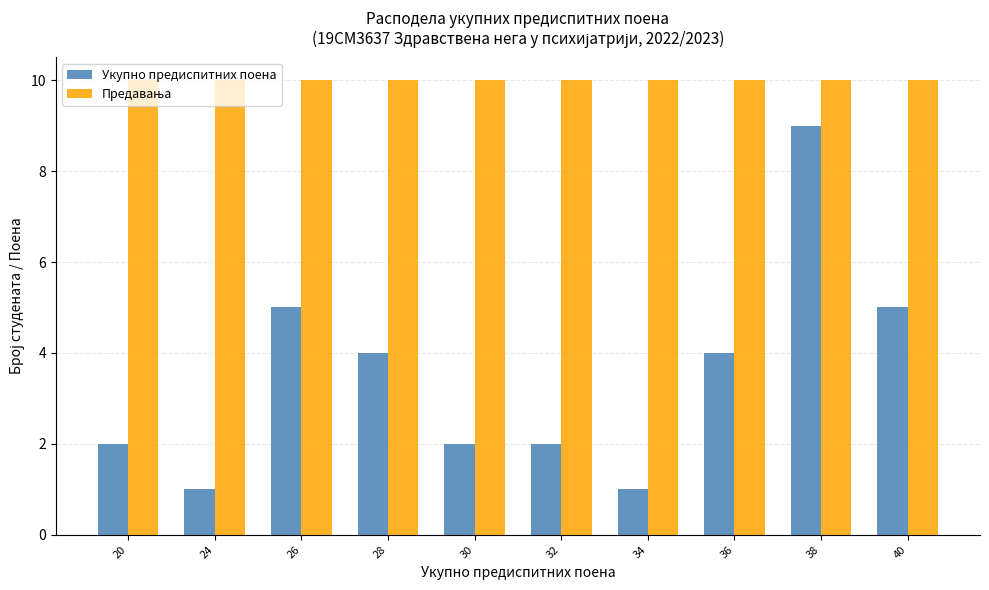

What is the total value across all series at 32?

12